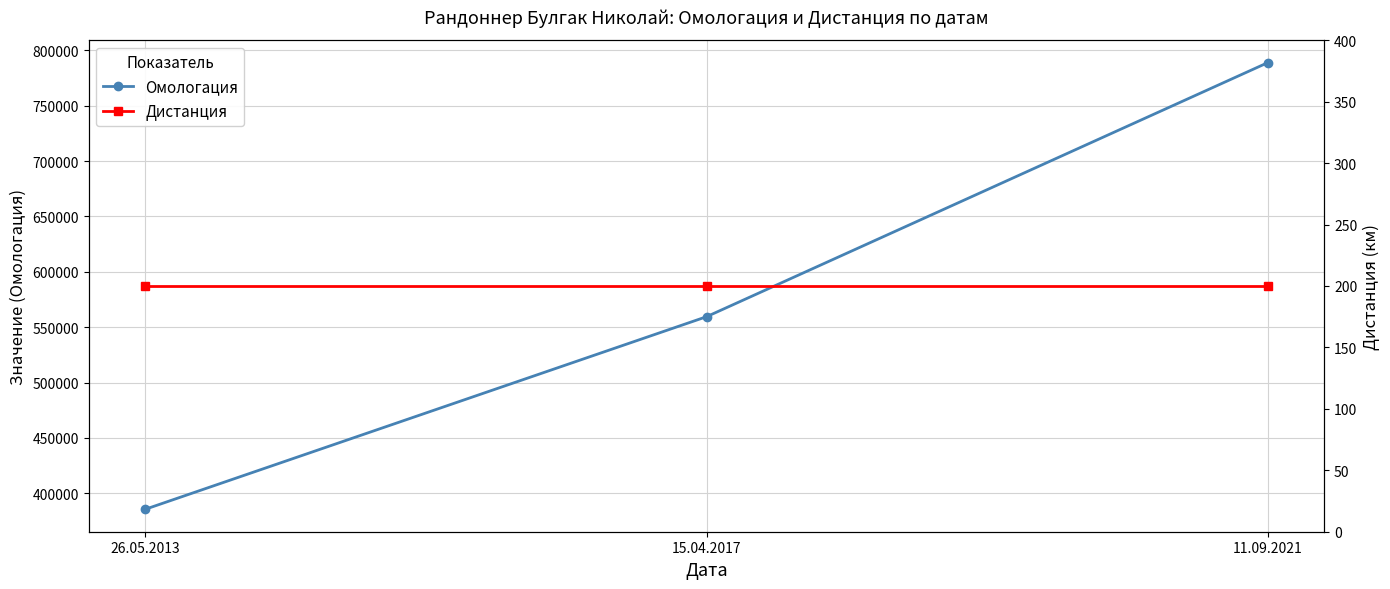

Which series has the largest total across all categories?

Омологация